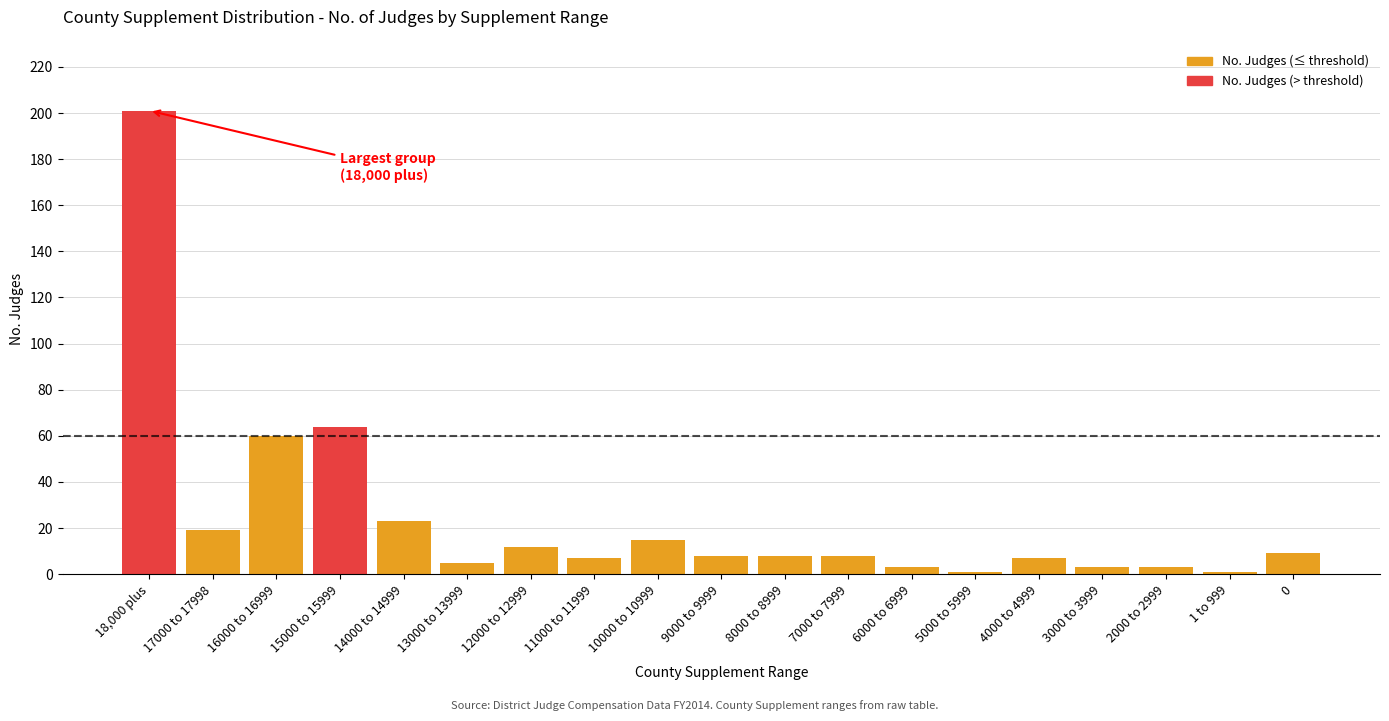

What is the sum of the values at 7000 to 7999 and 14000 to 14999?

31